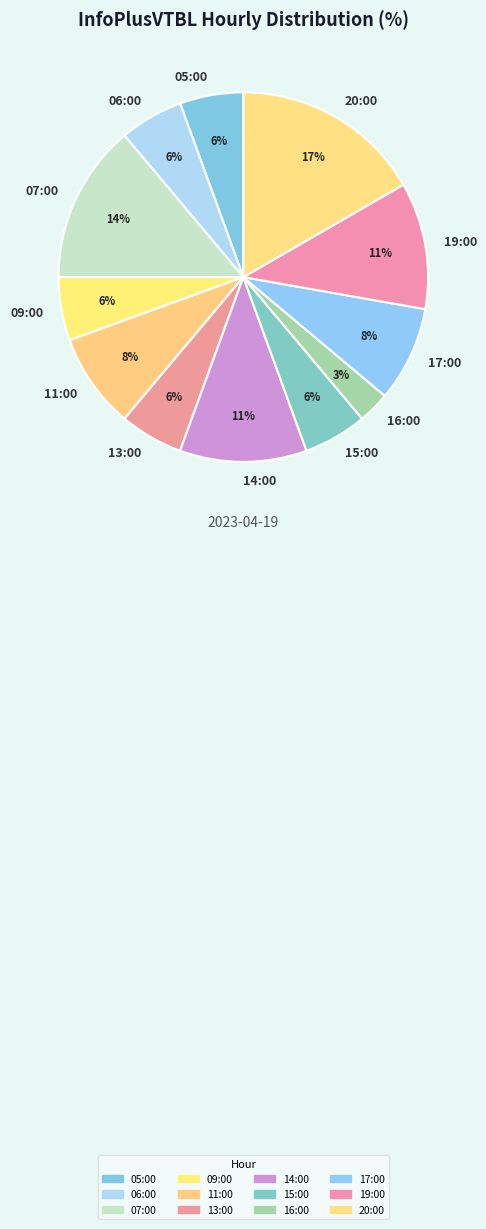

To the nearest percent, what is the average slice percentage?

8%